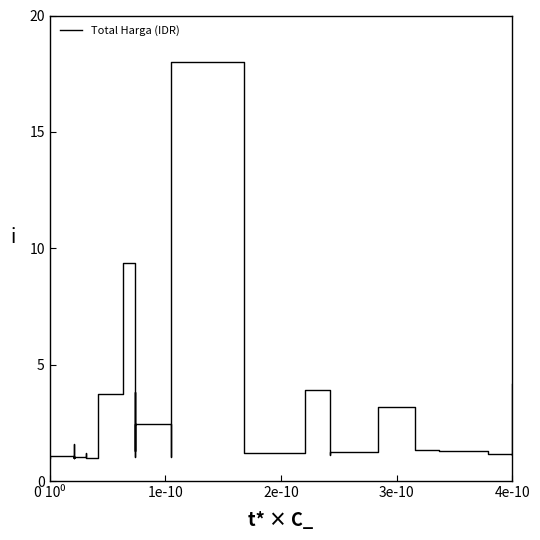

True or false: the data shows 0.5 at 5.

False